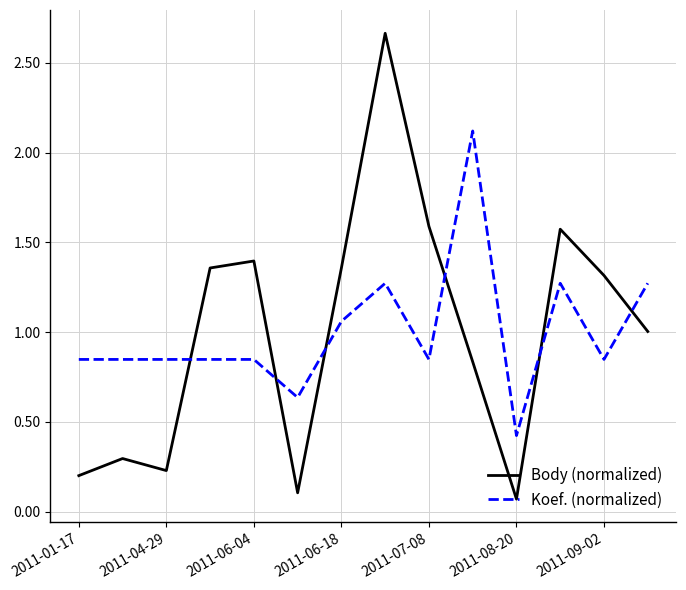

List the series in order of their peak value, lowest first.

Koef. (normalized), Body (normalized)